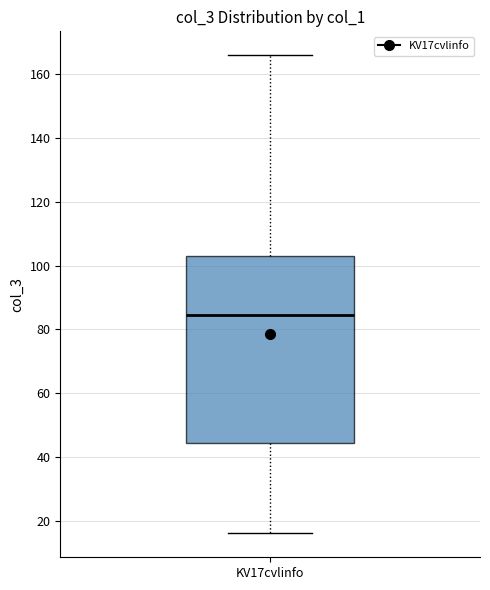

Where does the median line of the box for KV17cvlinfo sit on the y-axis? The values are not printed on the chart, so give them approximately, as read against the axis.

84